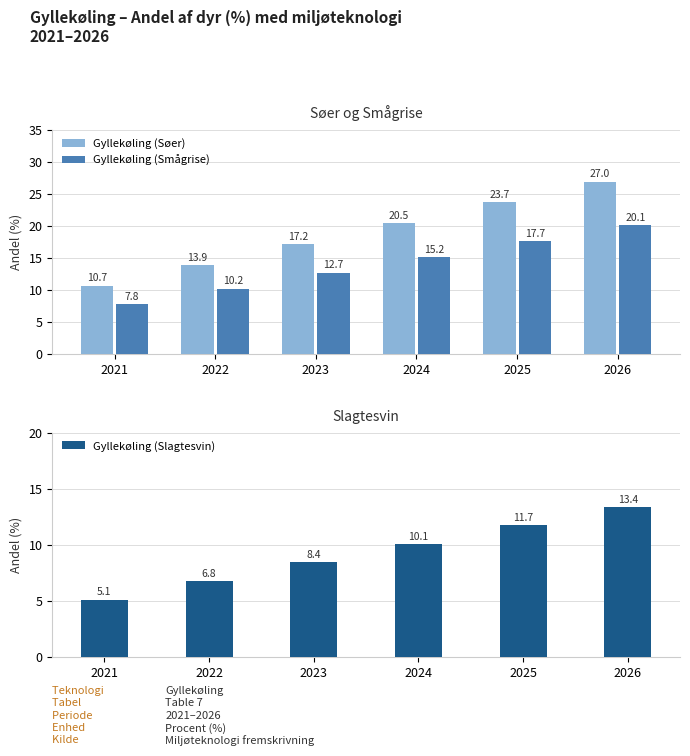

Is it true that Gyllekøling (Søer) equals 16.0 at 2021?

False